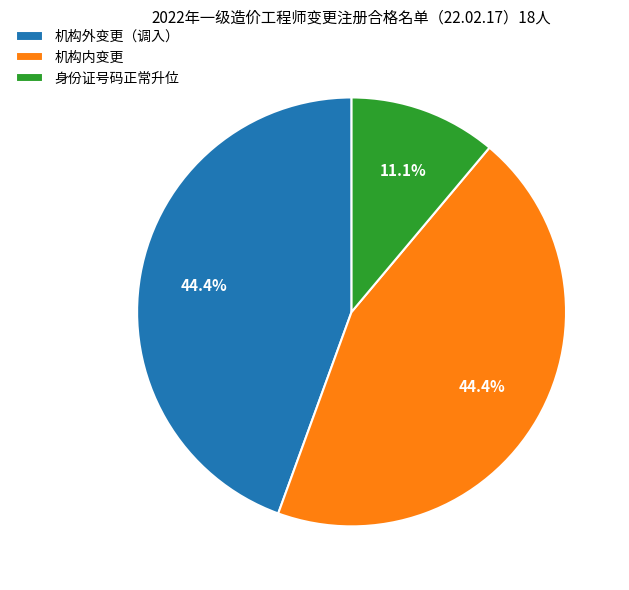

Is 身份证号码正常升位 the majority of the pie?

No